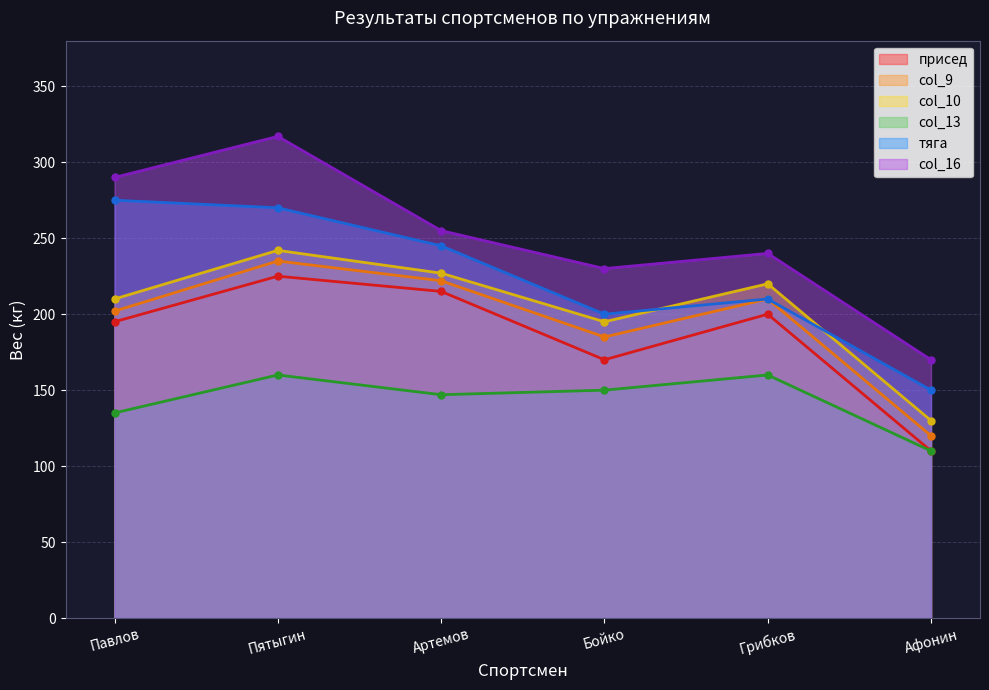

What is the difference between the highest and lowest values at Бойко?

80